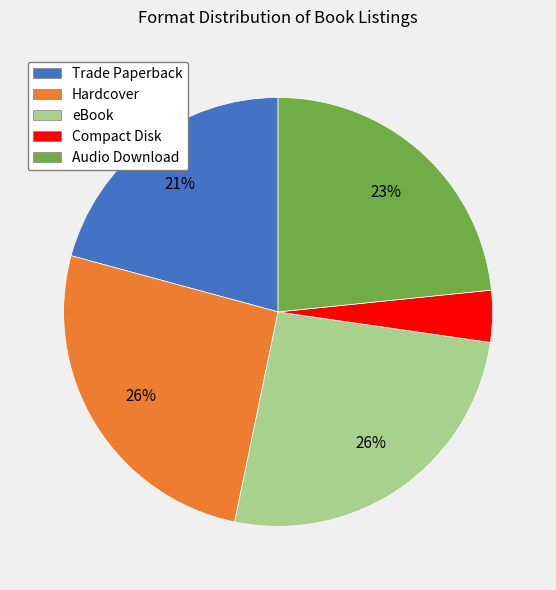

Is the sum of Compact Disk and eBook greater than half?

No